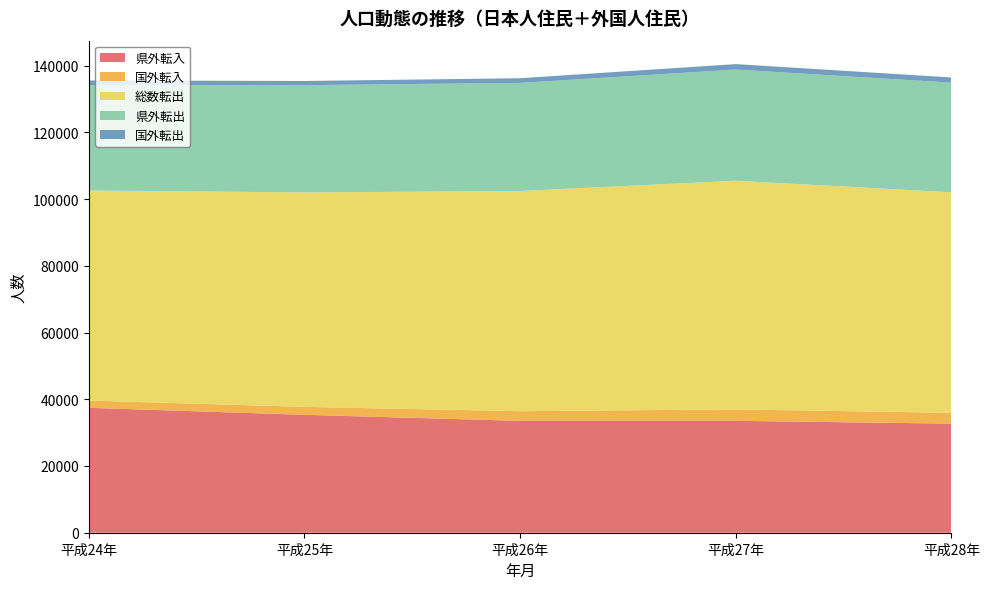

Reading left to right, extract all data points from this chart.

県外転入: 37436	35336	33526	33533	32692
国外転入: 2167	2380	2889	3420	3240
総数転出: 62958	64264	65995	68531	66090
県外転出: 31583	32143	32389	33311	32857
国外転出: 1390	1255	1403	1639	1553